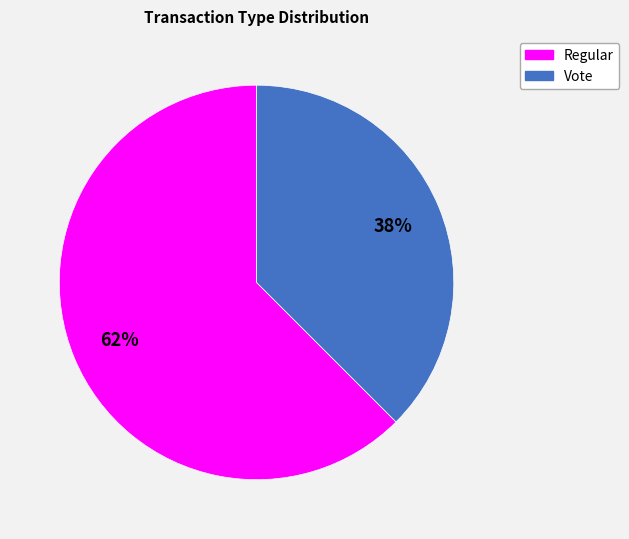

Between Vote and Regular, which is larger?

Regular